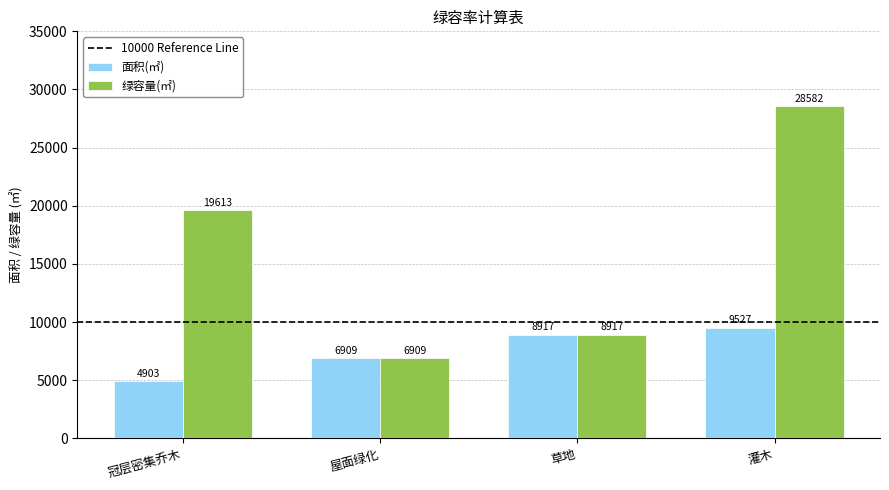

What is the value of the 绿容量(㎡) bar at the 2nd from the left?

6909